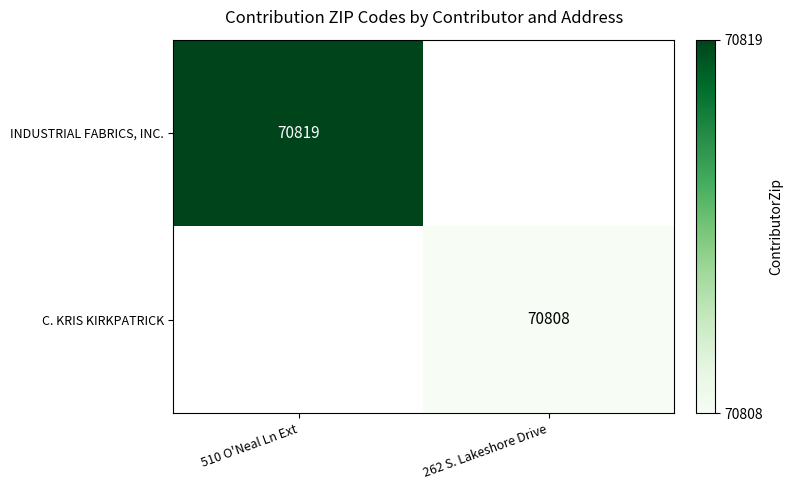

Is it true that INDUSTRIAL FABRICS, INC. equals 70819 at 510 O'Neal Ln Ext?

True